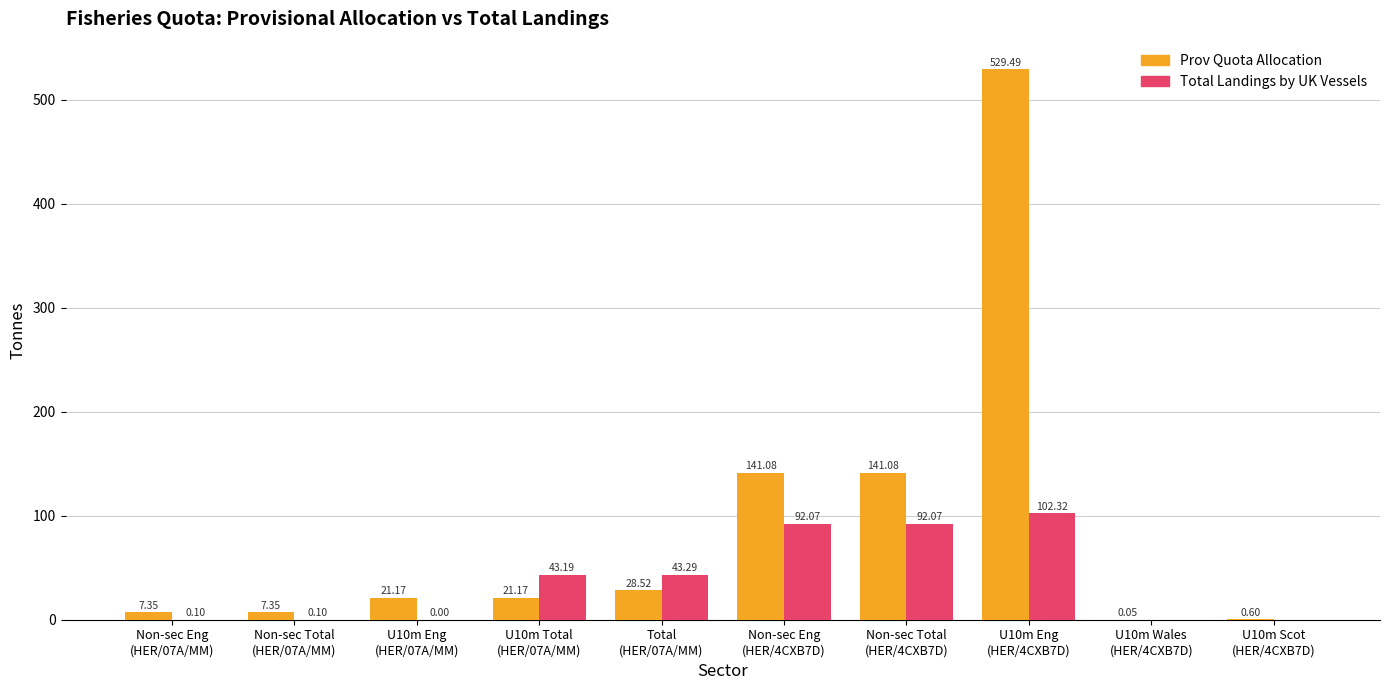

Which series has the largest total across all categories?

Prov Quota Allocation